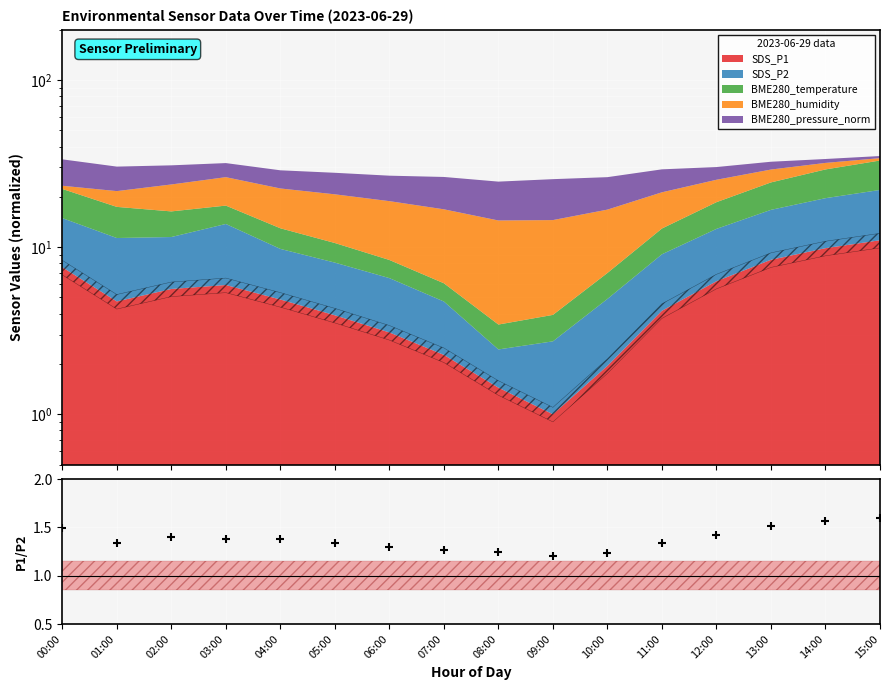

True or false: the data shows 1.4 at 03:00.

True